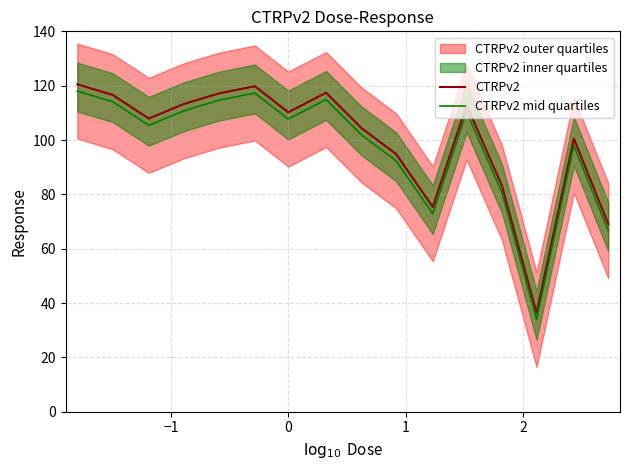

What is the lowest value of the CTRPv2 series?

36.4